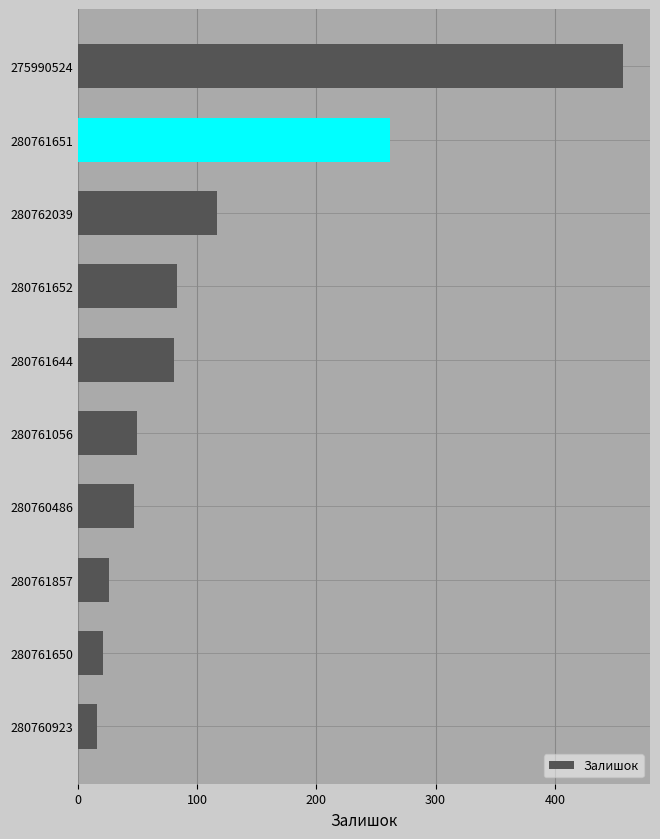

How many data points are less than 81?

5